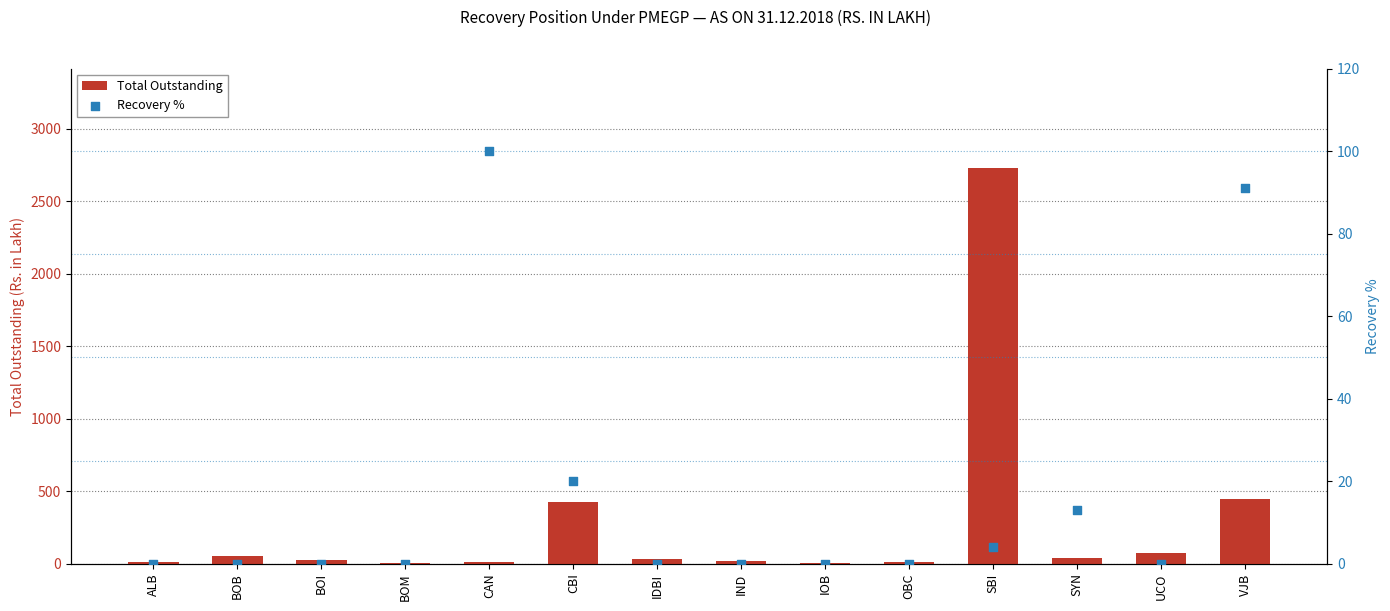

What is the total value across all series at VJB?

534.5